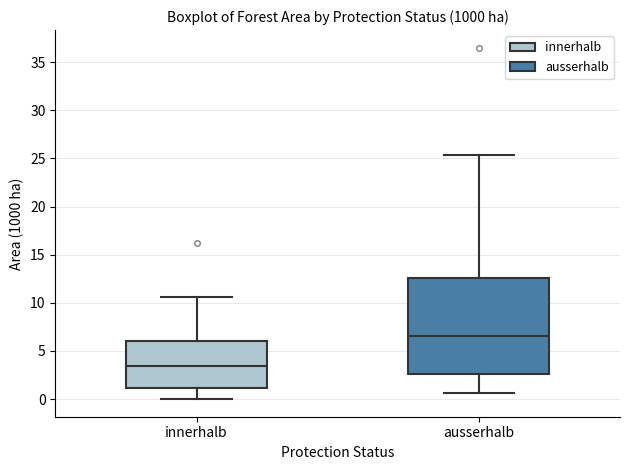

Reading left to right, read every box against the y-axis: the position of its median line, the range the box covers, and the ends of its whiskers. The values are not printed on the chart, so give them approximately, as read against the axis.

innerhalb: median 3.5, box 1.0 to 6.0, whiskers 0.0 to 10.5
ausserhalb: median 6.5, box 2.5 to 12.5, whiskers 0.5 to 25.5